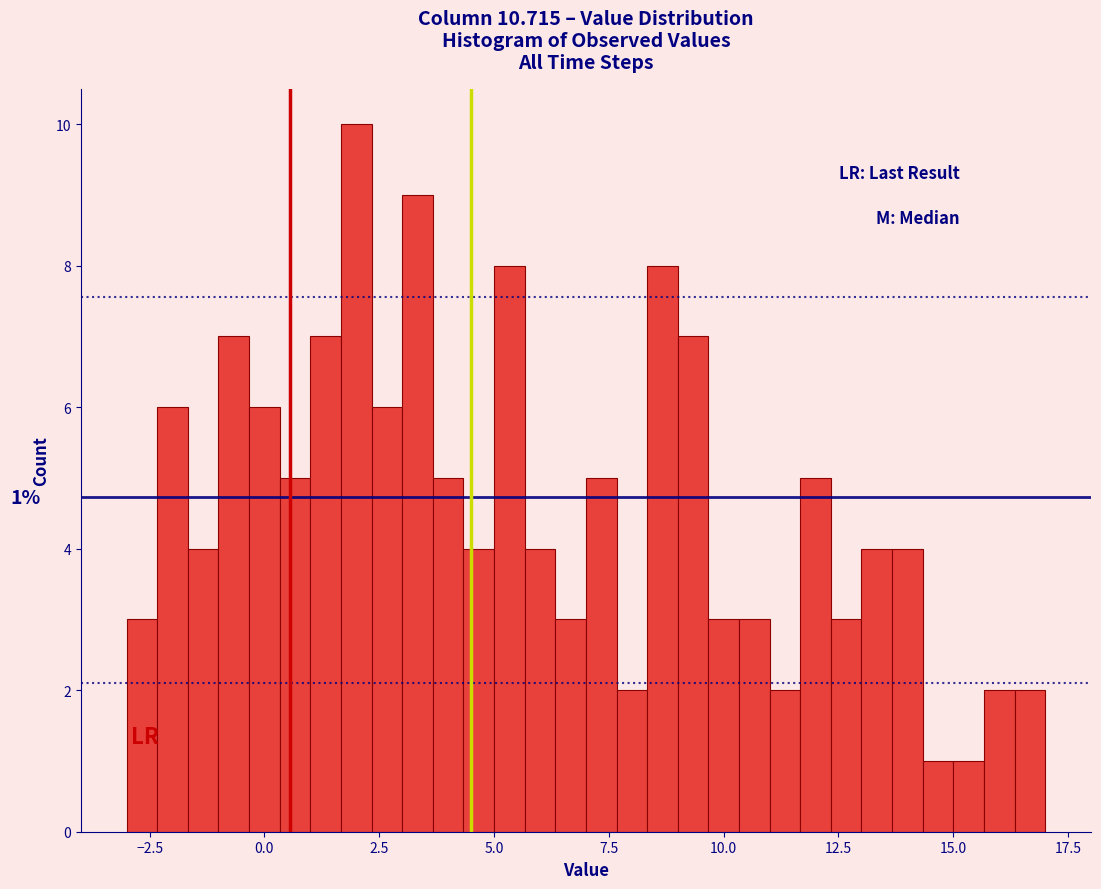

Around what value on the x-axis is the tallest bar? Give the approximate position of its centre, as read against the axis.

2.0